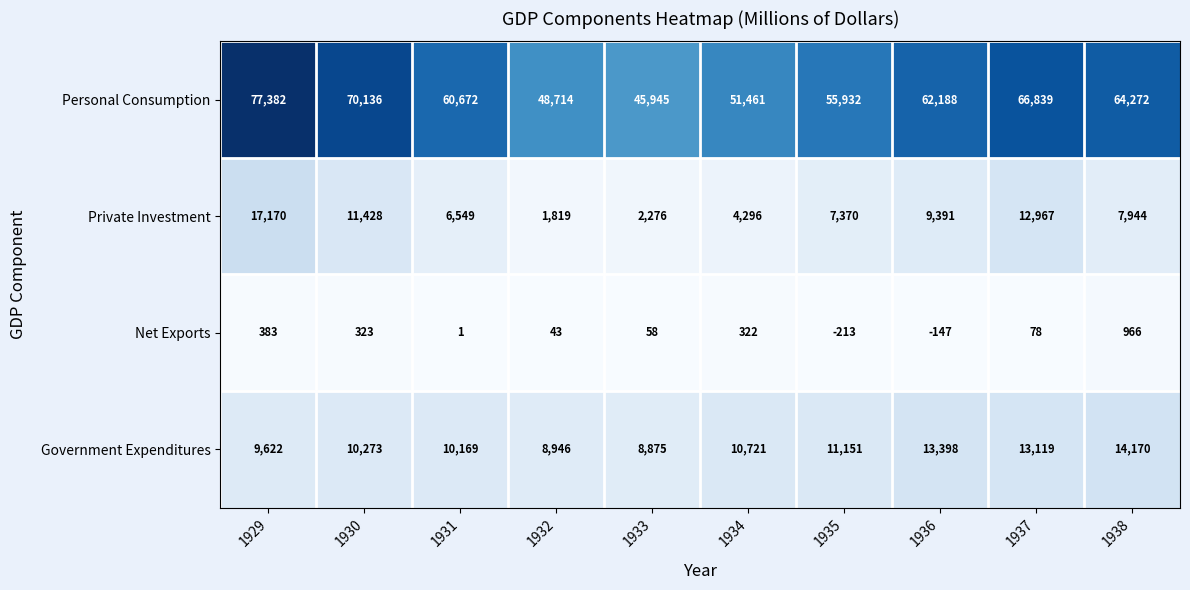

What is the maximum value shown in the chart?

77382